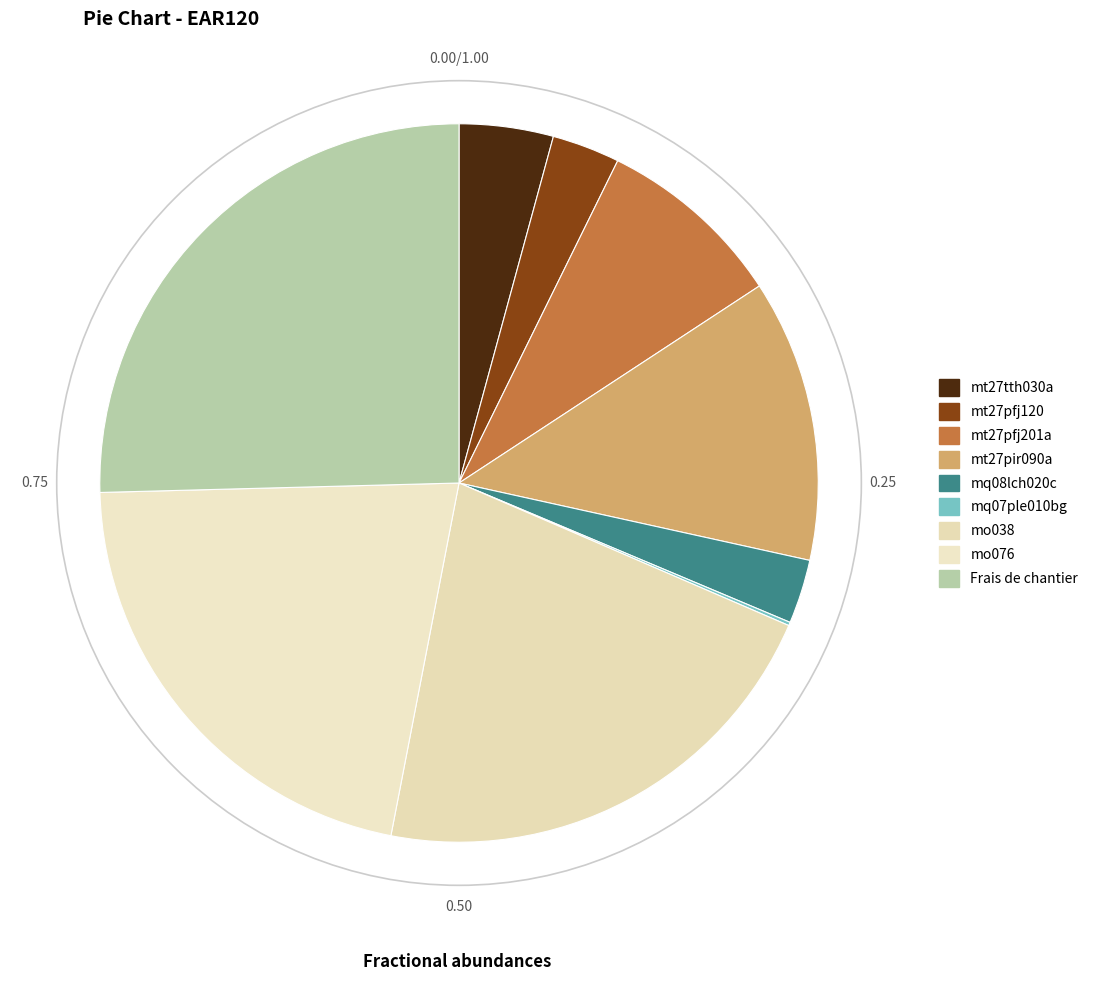

The mq07ple010bg slice represents 1% of the pie. True or false?

False